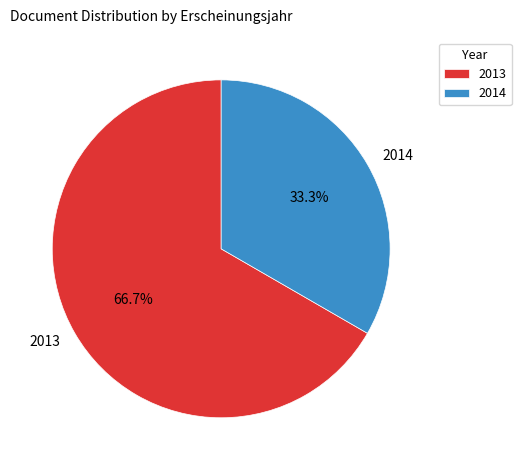

What portion of the pie excludes 2014?

66.7%